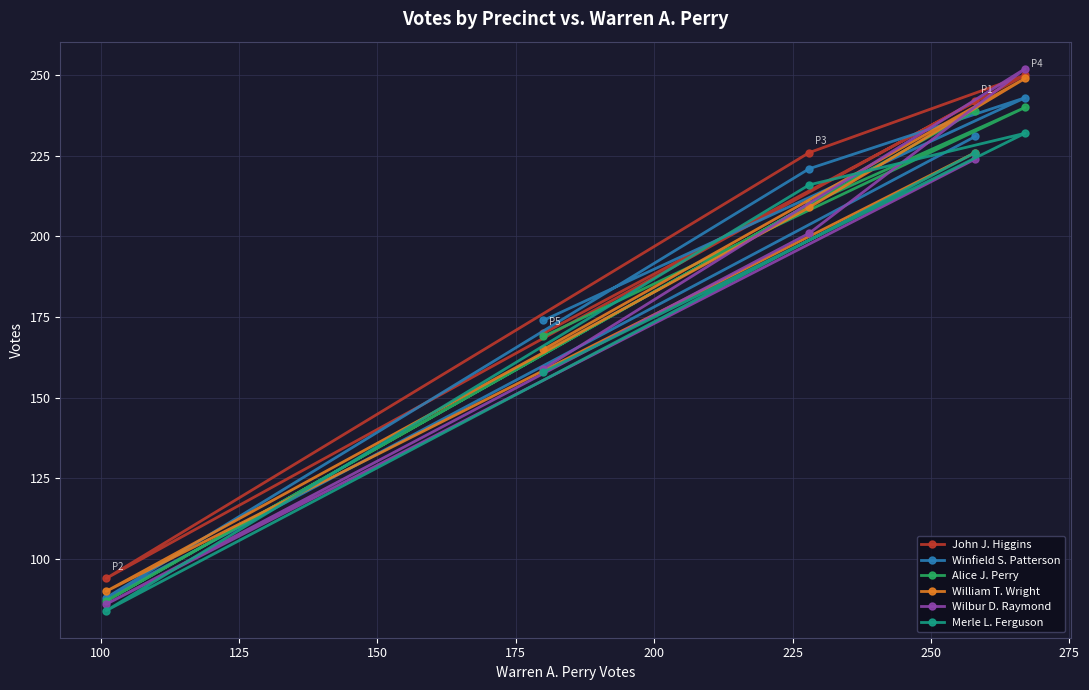

Which series has the largest range (max minus min)?

Wilbur D. Raymond